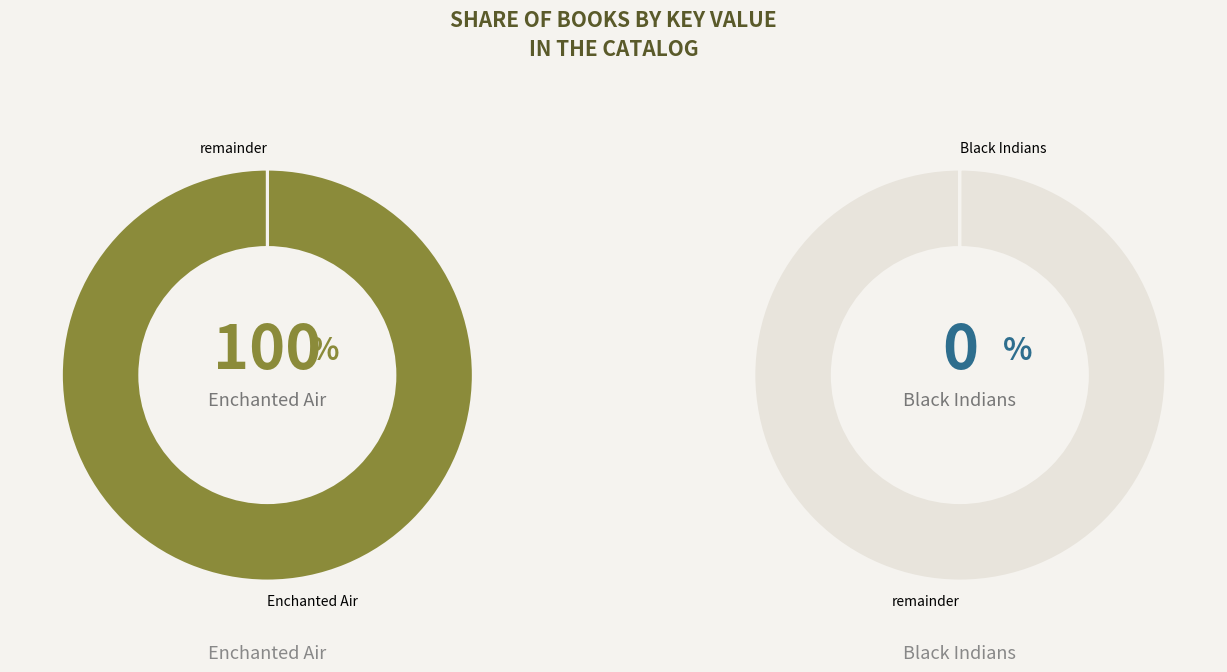

To the nearest percent, what is the combined percentage of Black Indians and Enchanted Air?

100%